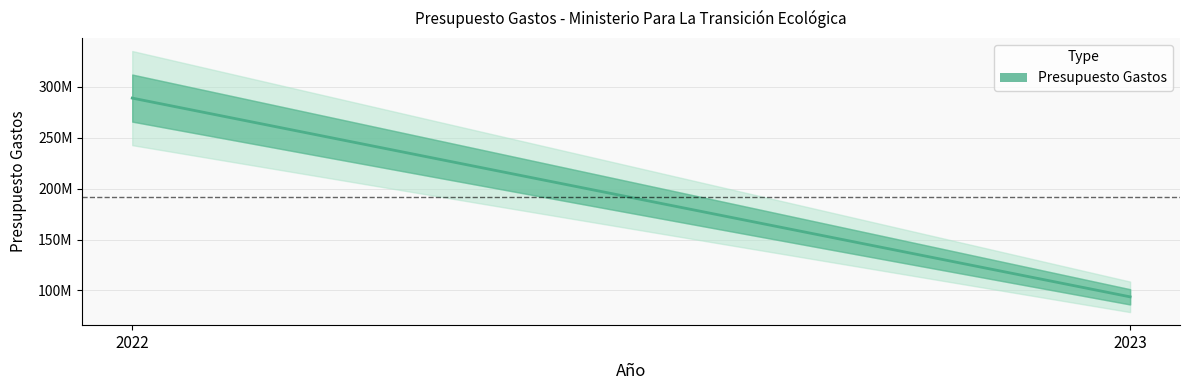

The value at 2022 is 289000000. True or false?

True